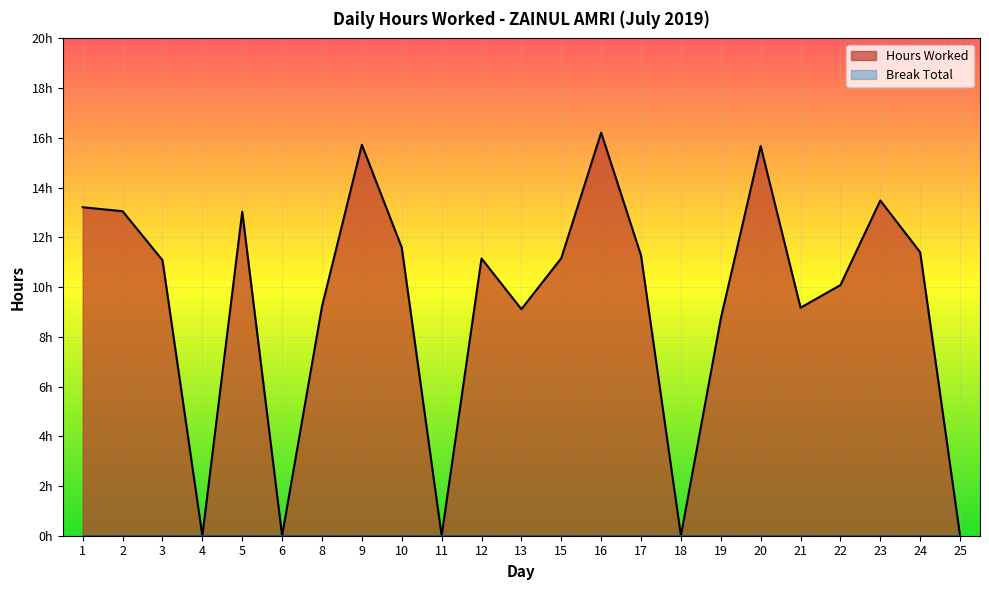

What is the difference between the maximum and second lowest values?

16.2